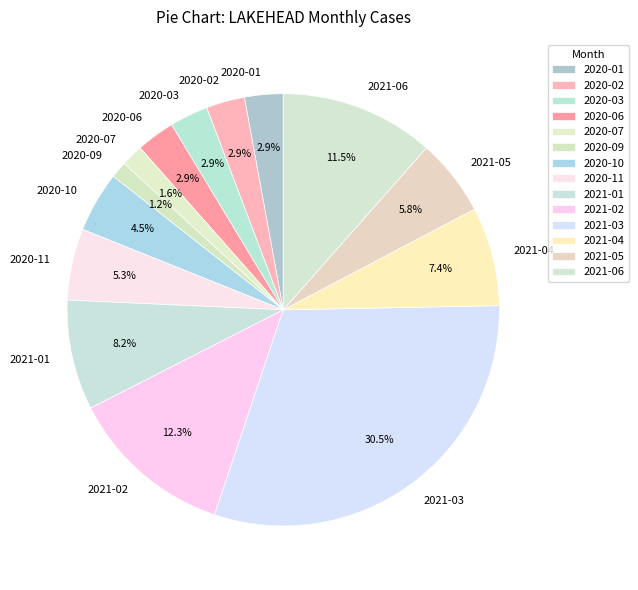

Which has a higher value, 2021-06 or 2021-01?

2021-06